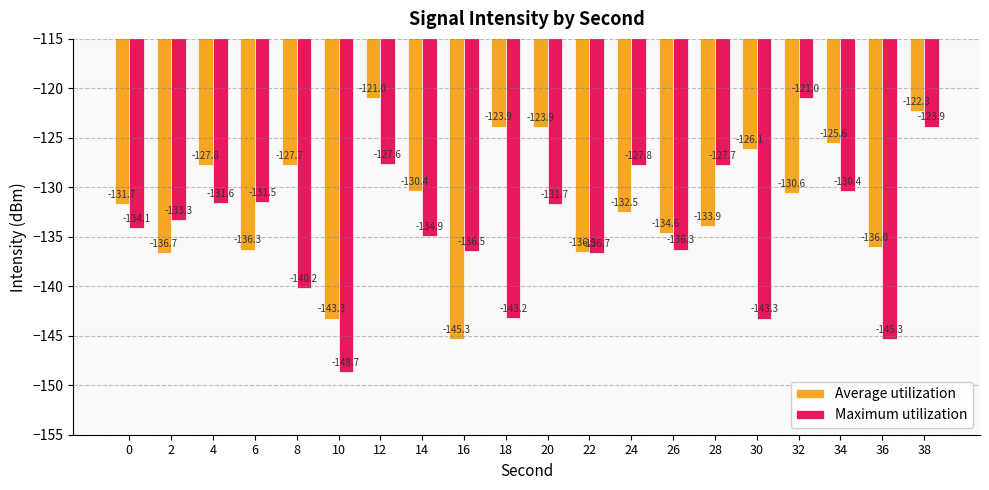

What is the smallest value displayed?

-148.7